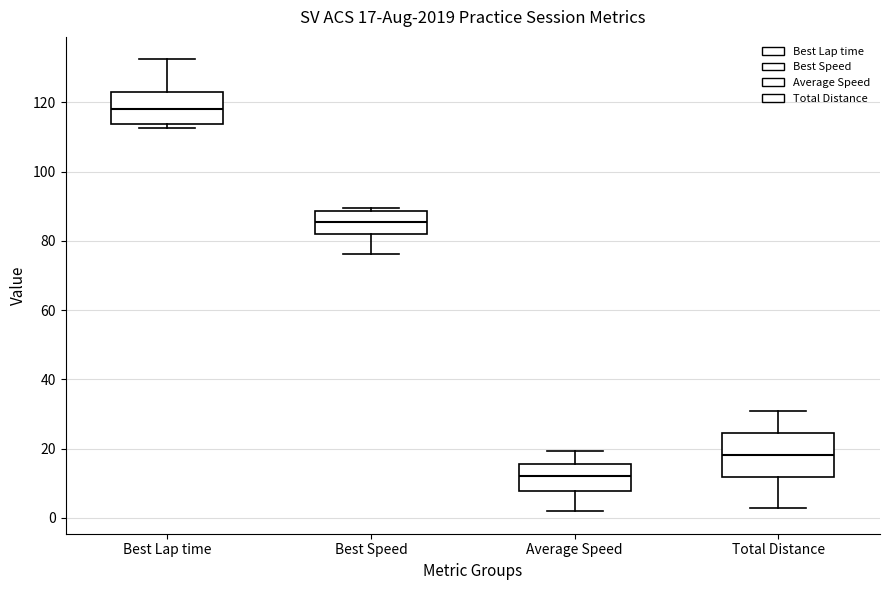

Comparing the boxes themselves (not the whiskers), which one is the tallest?

Total Distance